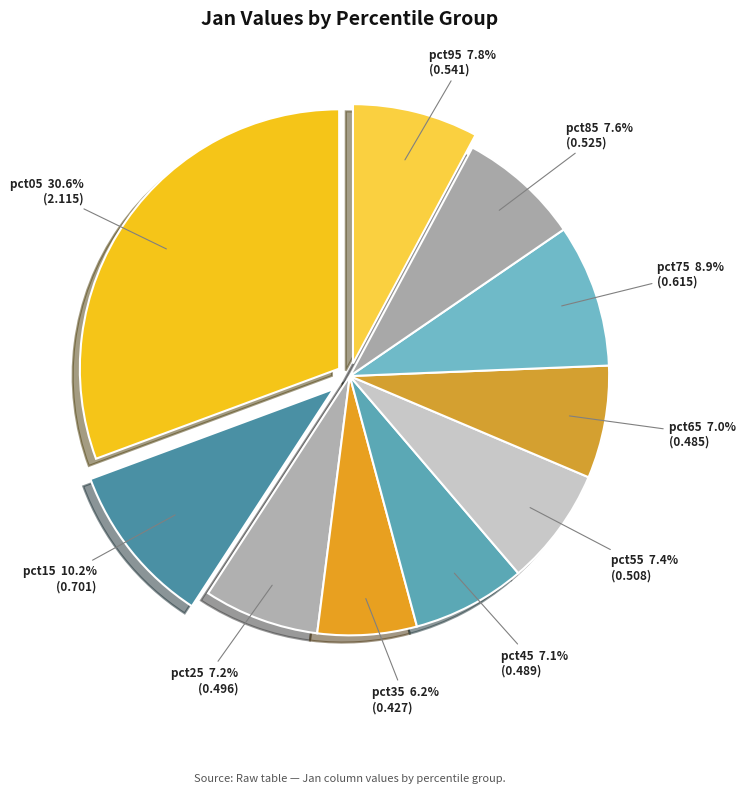

Which category has the smallest portion of the pie?

pct35